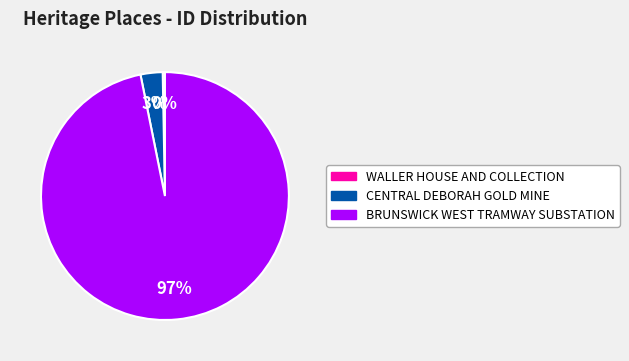

Rank the categories by value from highest to lowest.

BRUNSWICK WEST TRAMWAY SUBSTATION, CENTRAL DEBORAH GOLD MINE, WALLER HOUSE AND COLLECTION